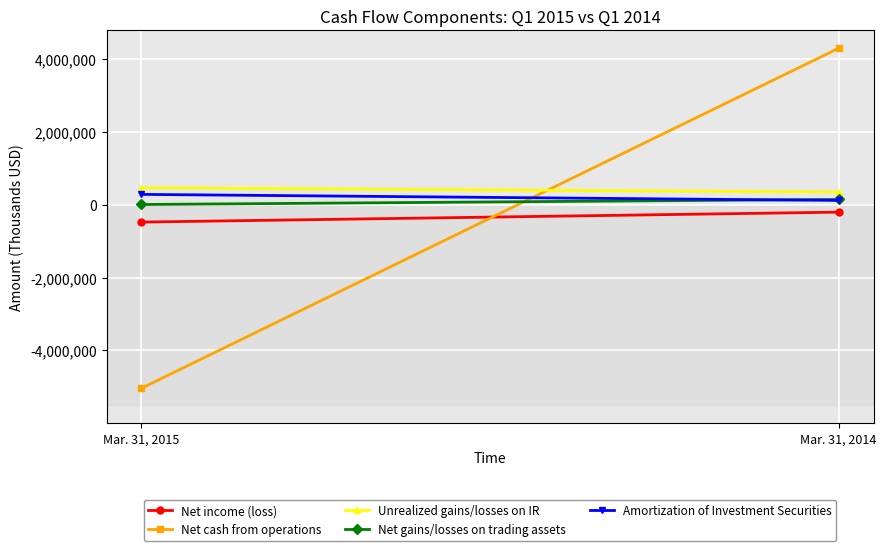

Is the value of Net cash from operations at Mar. 31, 2014 greater than the value of Amortization of Investment Securities at Mar. 31, 2015?

Yes